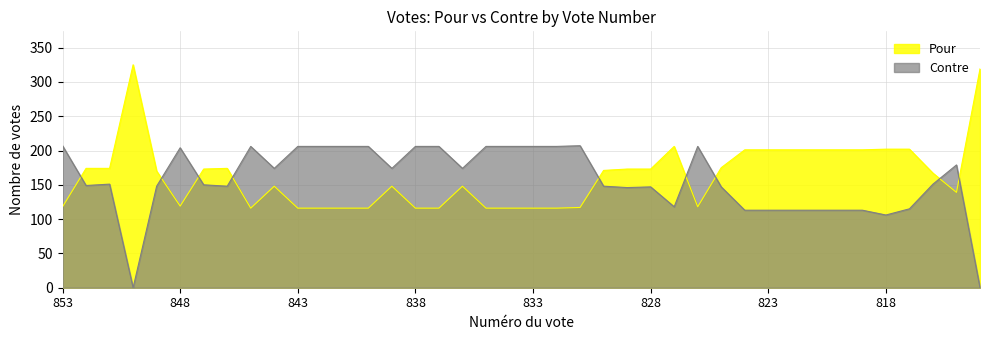

At which label is Contre closest to 103?

818